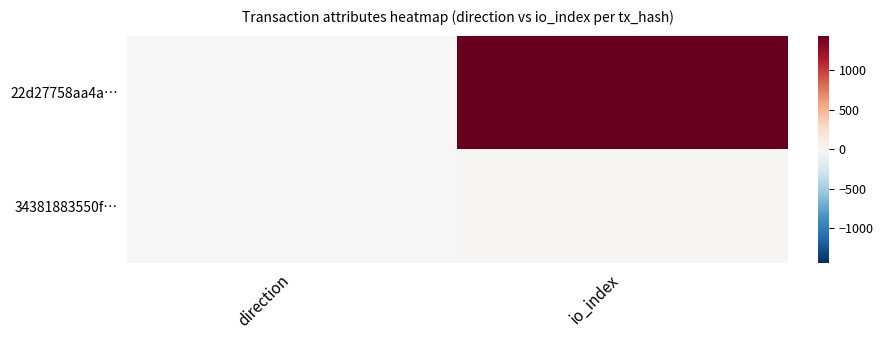

Which has a higher value, io_index or direction?

io_index